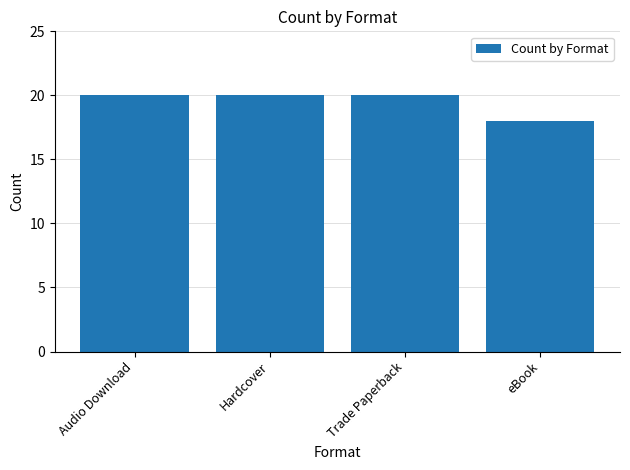

What is the difference between the maximum and minimum values?

2